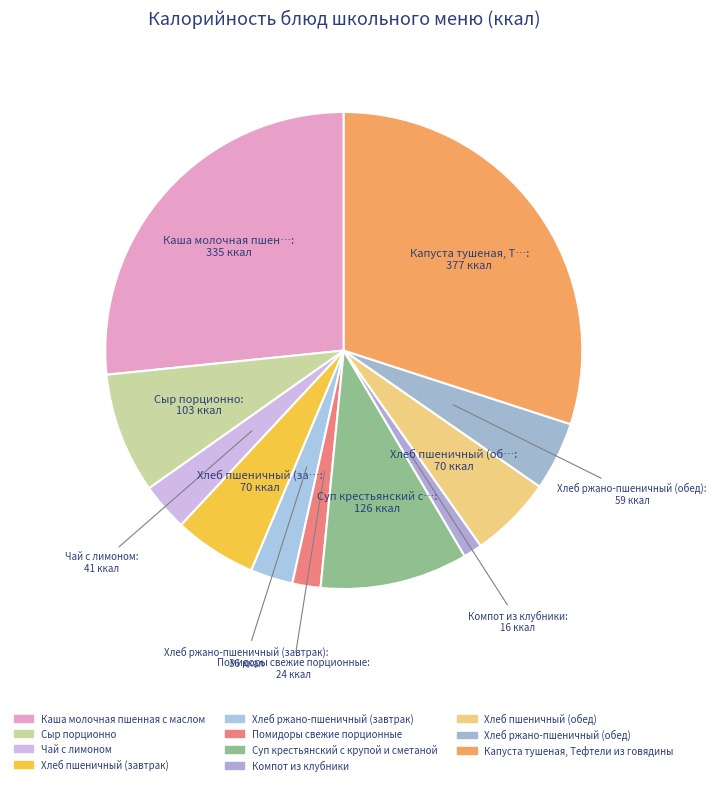

Combined, do Сыр порционно and Суп крестьянский с крупой и сметаной account for over 50%?

No